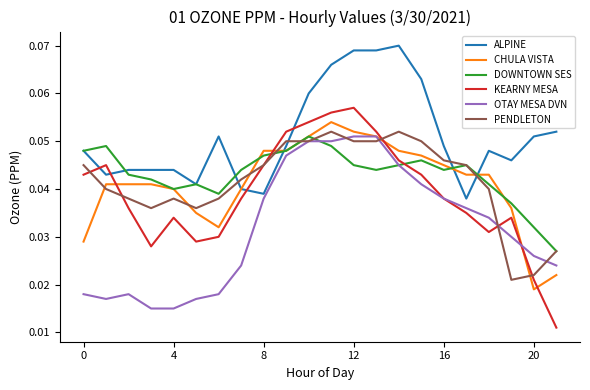

Which series has the widest spread of values?

KEARNY MESA